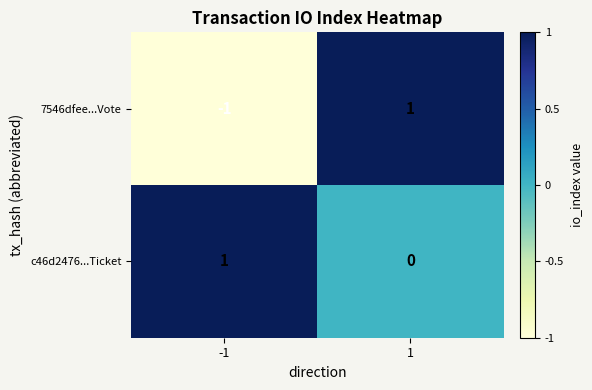

Reading left to right, extract all data points from this chart.

7546dfee...Vote: -1	1
c46d2476...Ticket: 1	0